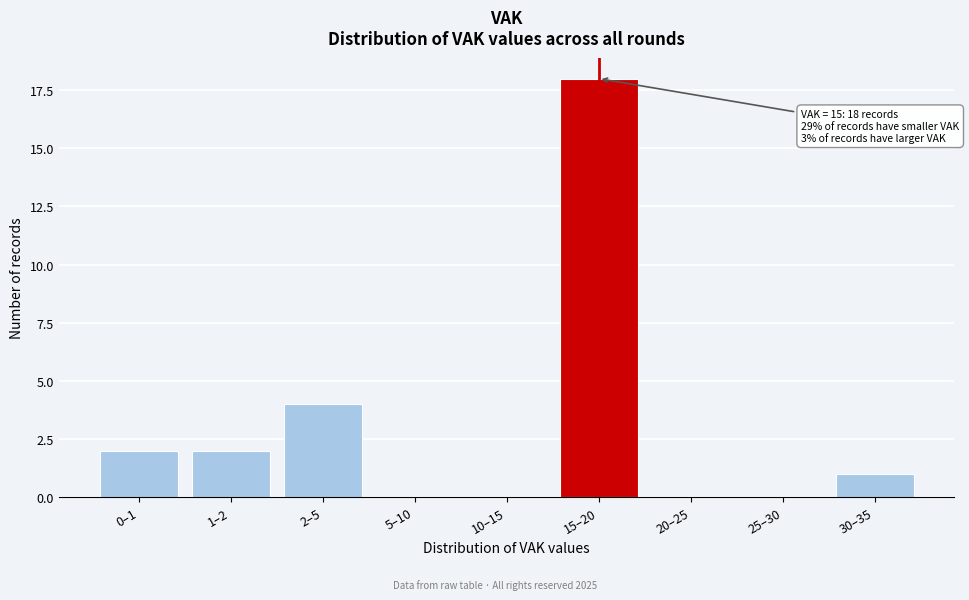

Reading right to left, list all the values displayed in this chart.

30–35=1	25–30=0	20–25=0	15–20=18	10–15=0	5–10=0	2–5=4	1–2=2	0–1=2